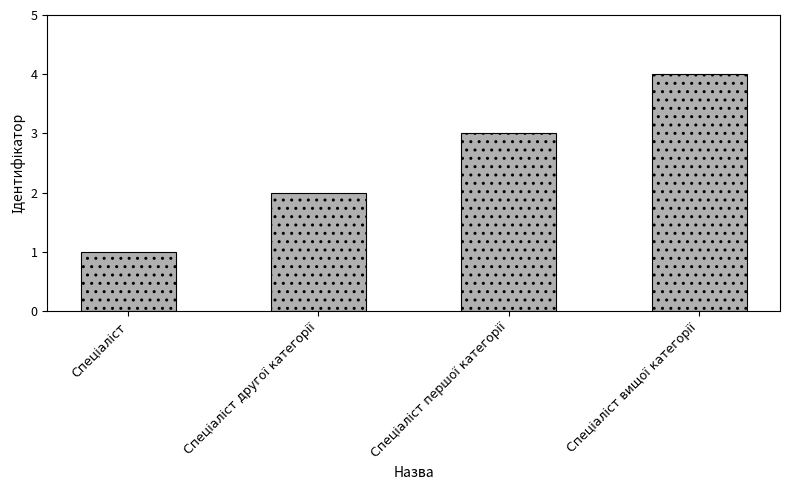

What is the difference between the maximum and minimum values?

3